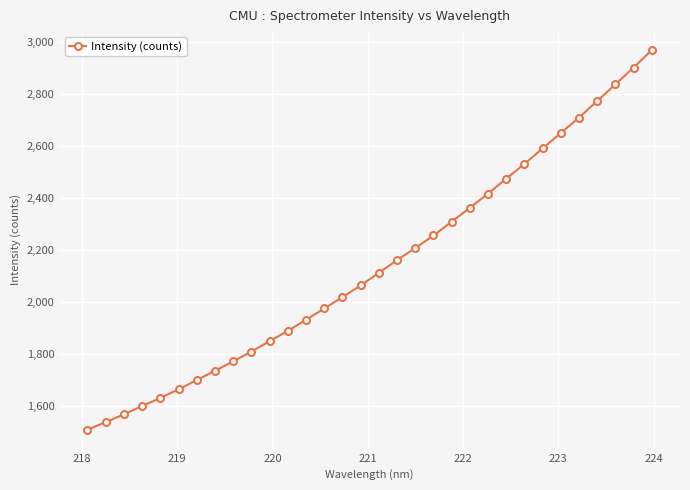

Does the chart display data point markers on the line(s)?

Yes